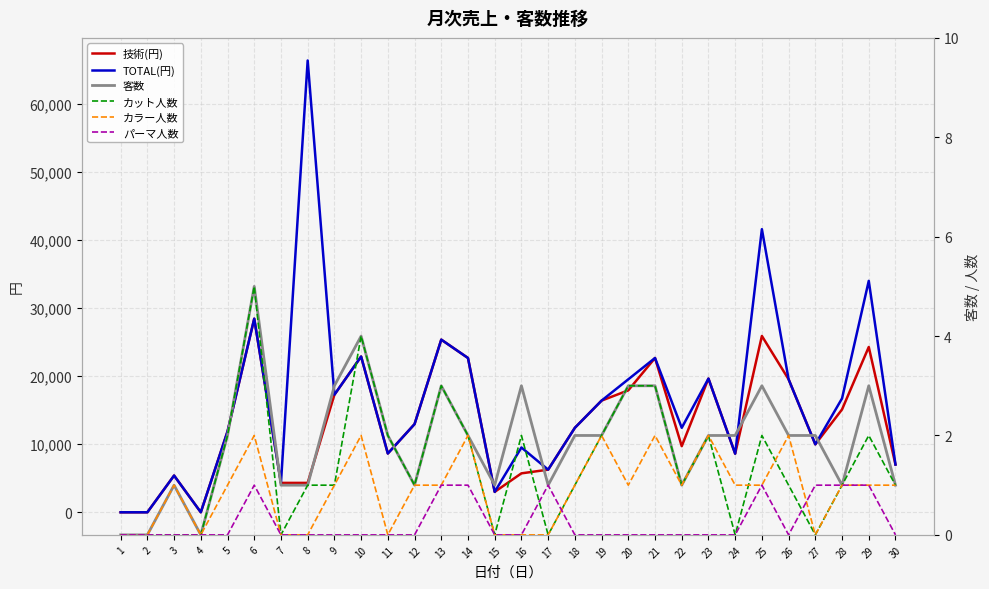

Which category has the highest value in the カラー人数 series?

6